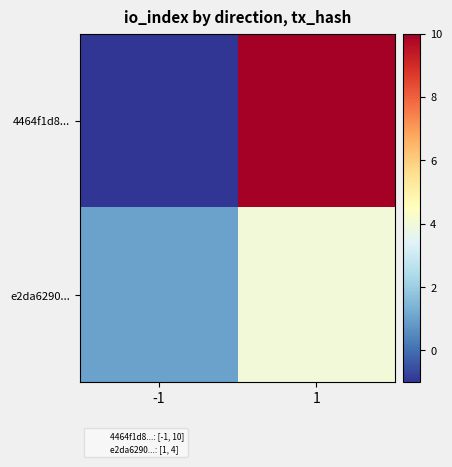

Which series has the widest spread of values?

4464f1d8...